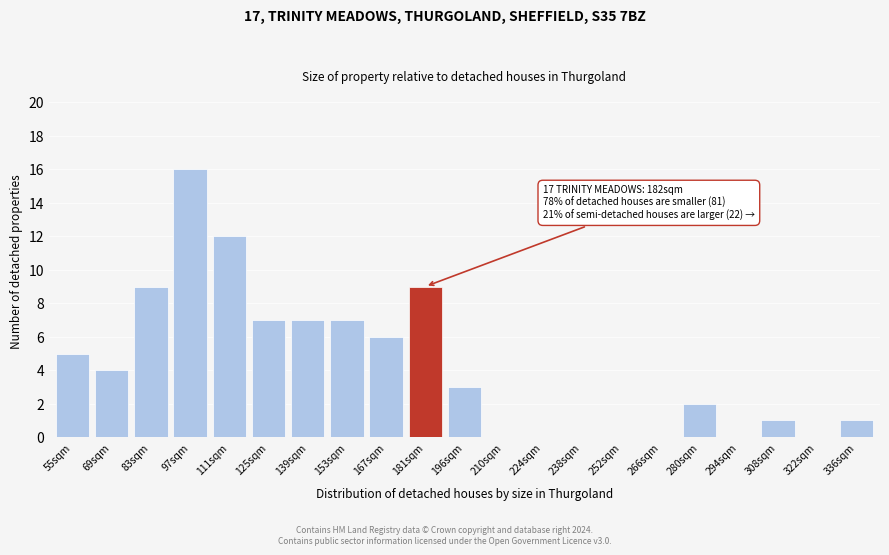

Reading left to right, list all the values displayed in this chart.

55sqm=5	69sqm=4	83sqm=9	97sqm=16	111sqm=12	125sqm=7	139sqm=7	153sqm=7	167sqm=6	181sqm=9	196sqm=3	210sqm=0	224sqm=0	238sqm=0	252sqm=0	266sqm=0	280sqm=2	294sqm=0	308sqm=1	322sqm=0	336sqm=1